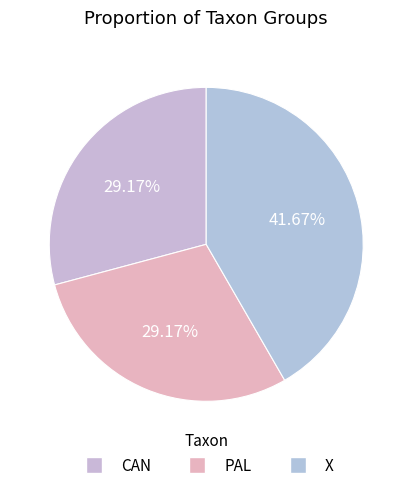

Count the number of slices in the pie.

3